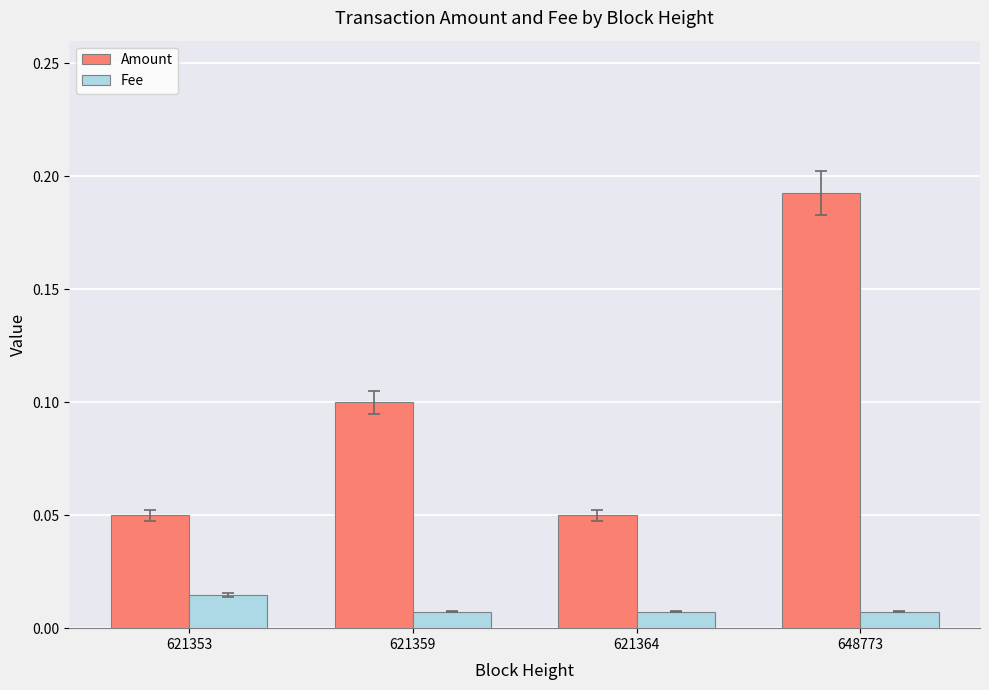

Which series has the largest range (max minus min)?

Amount